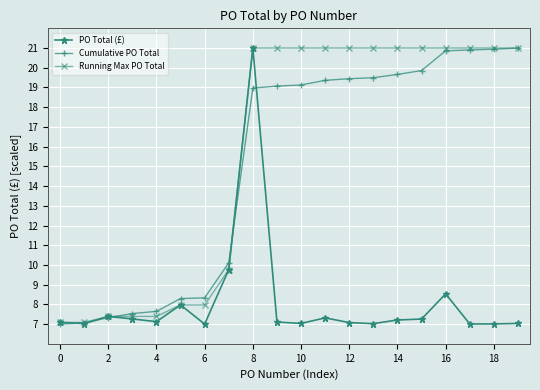

What is the highest value of the Running Max PO Total series?

21.0